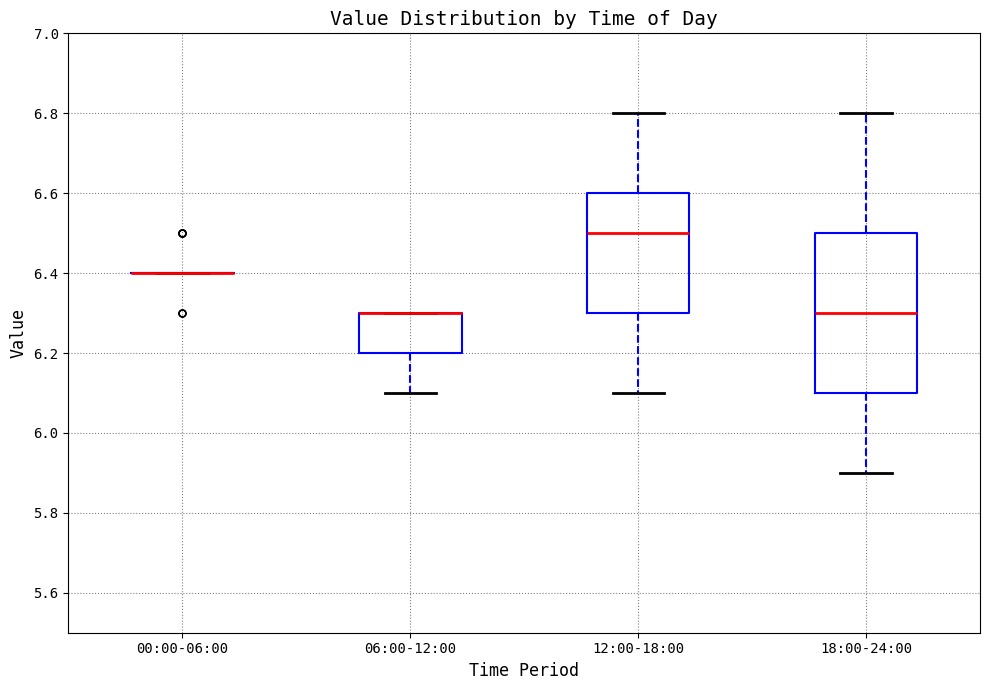

Reading left to right, read every box against the y-axis: the position of its median line, the range the box covers, and the ends of its whiskers. The values are not printed on the chart, so give them approximately, as read against the axis.

00:00-06:00: box collapsed to a line at 6.4, whiskers 6.4 to 6.4
06:00-12:00: median 6.3 (drawn on the box's upper edge), box 6.2 to 6.3, whiskers 6.1 to 6.3
12:00-18:00: median 6.5, box 6.3 to 6.6, whiskers 6.1 to 6.8
18:00-24:00: median 6.3, box 6.1 to 6.5, whiskers 5.9 to 6.8